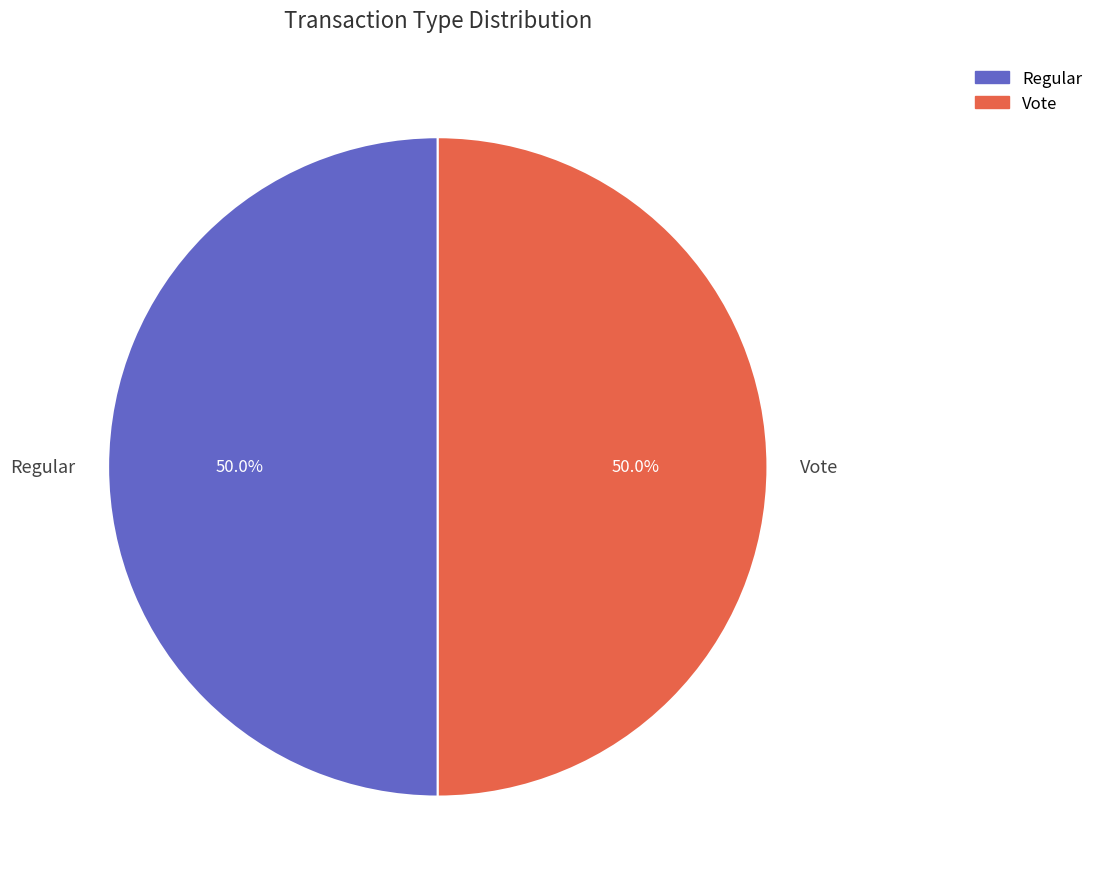

Approximately how many times larger is the value at Regular compared to Vote?

1.0